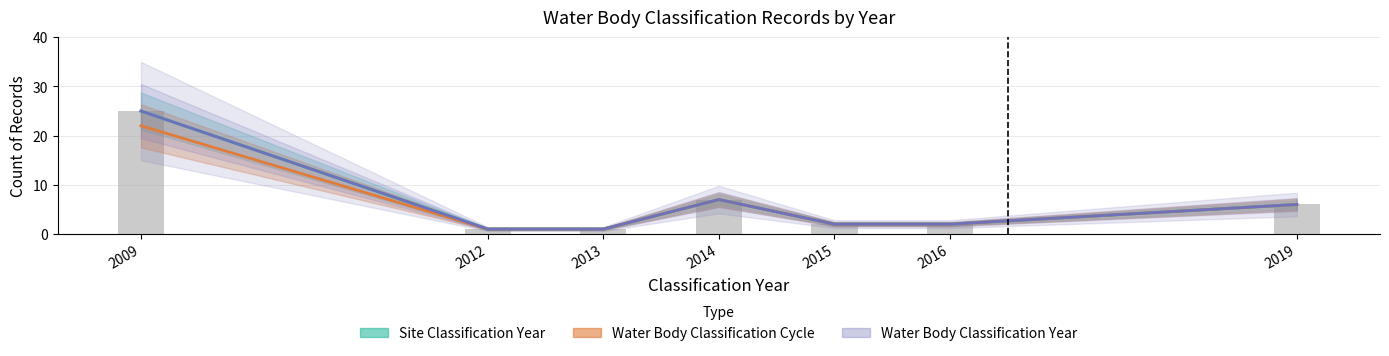

What is the value of the Water Body Classification Cycle bar at the 4th from the left?

7